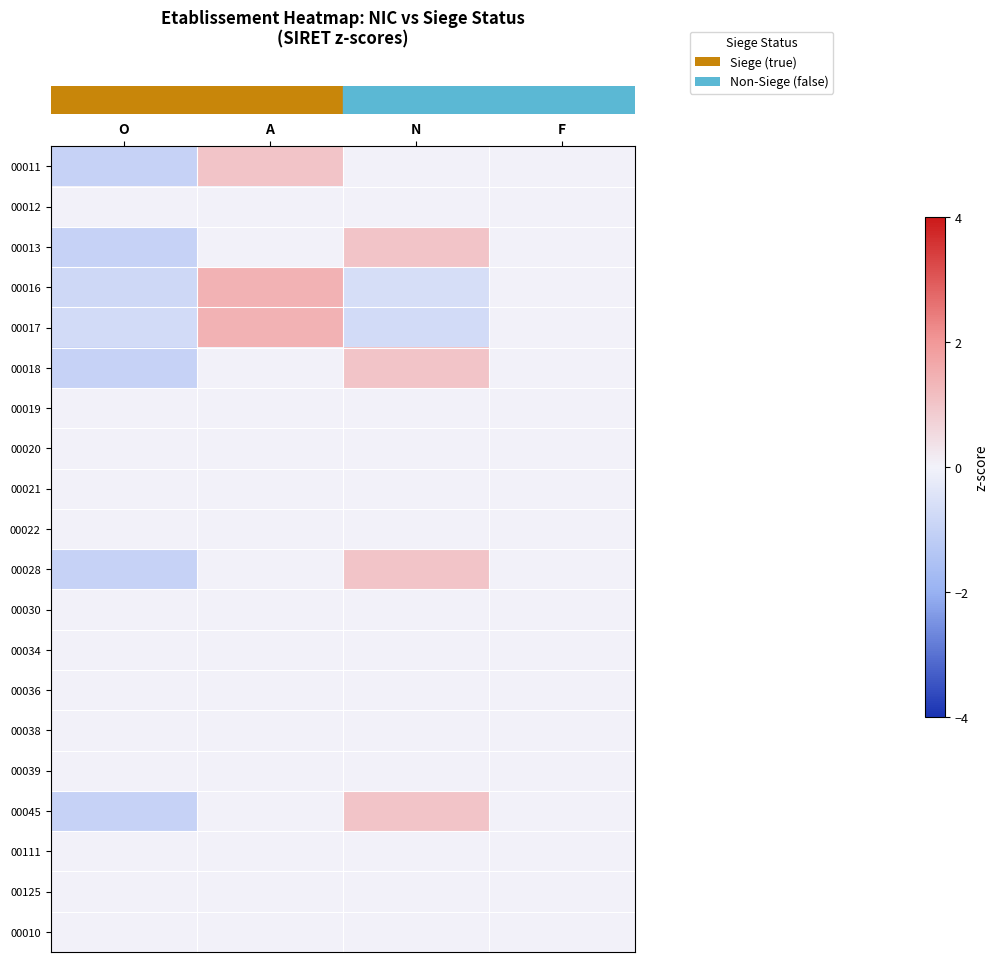

What is the greatest value displayed?

1.4